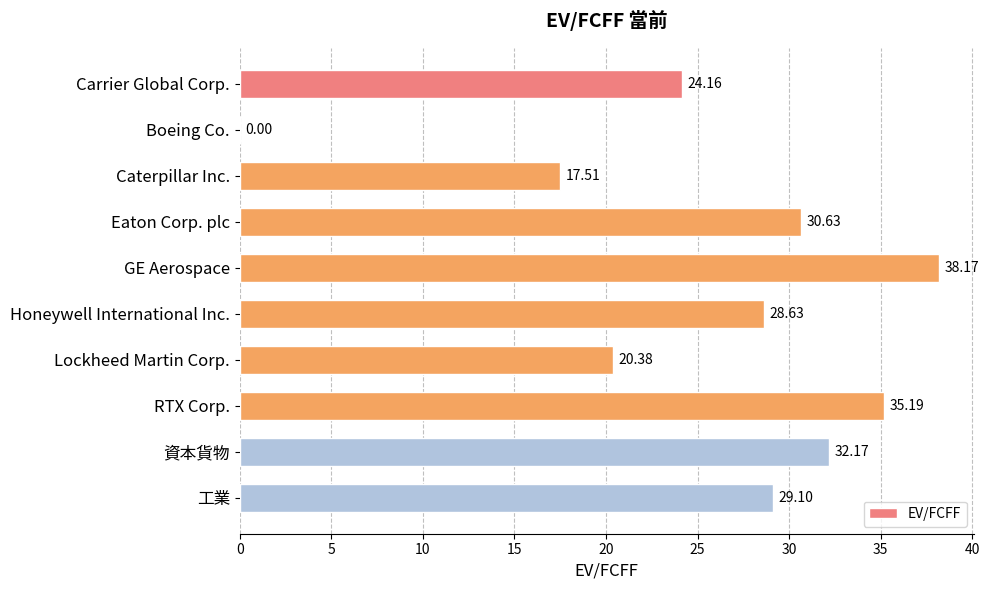

What is the sum of the values at 工業 and Boeing Co.?

29.1